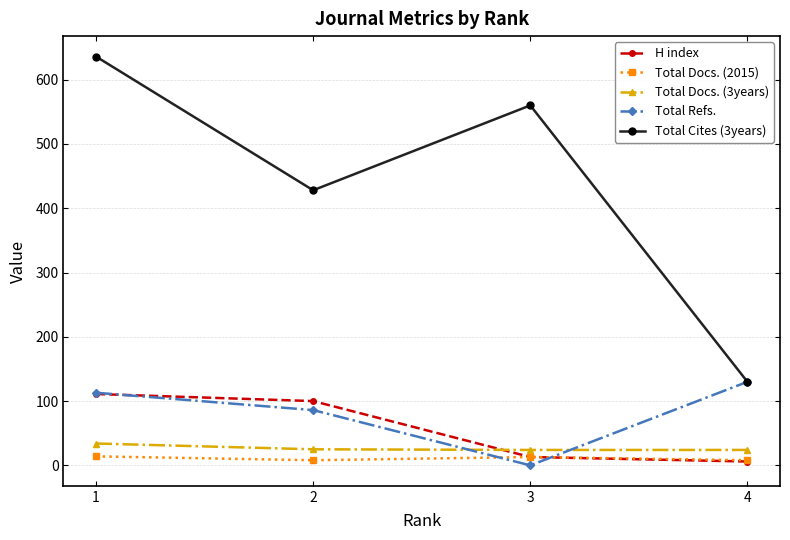

Which series has the widest spread of values?

Total Cites (3years)